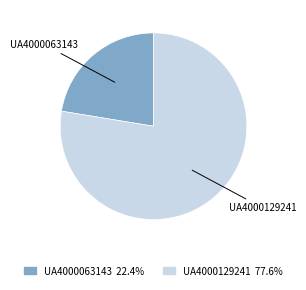

Approximately how many times larger is the value at UA4000129241 compared to UA4000063143?

3.5